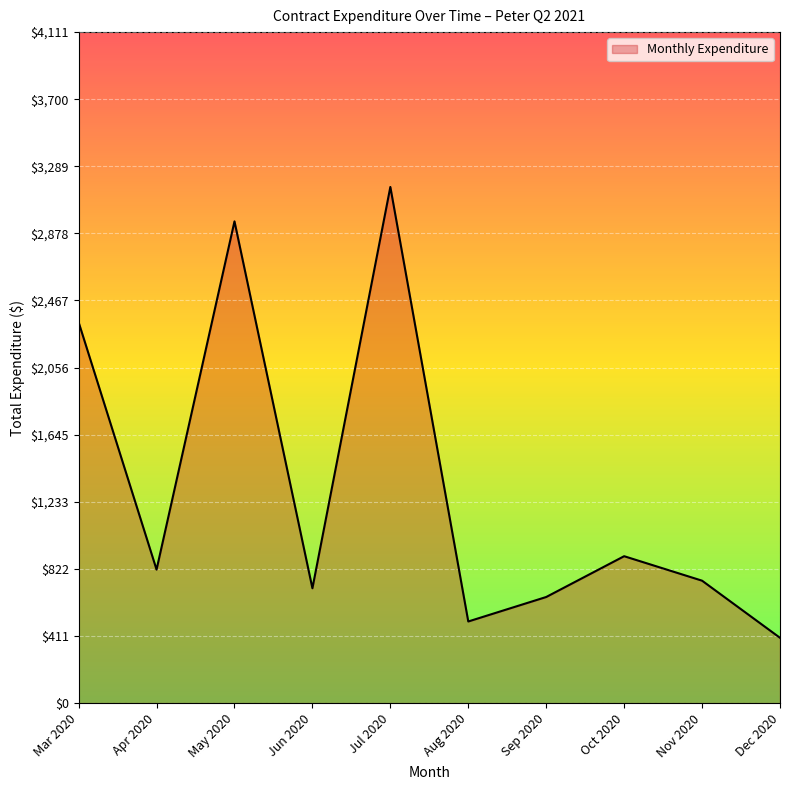

What is the approximate value at Apr 2020?

817.9